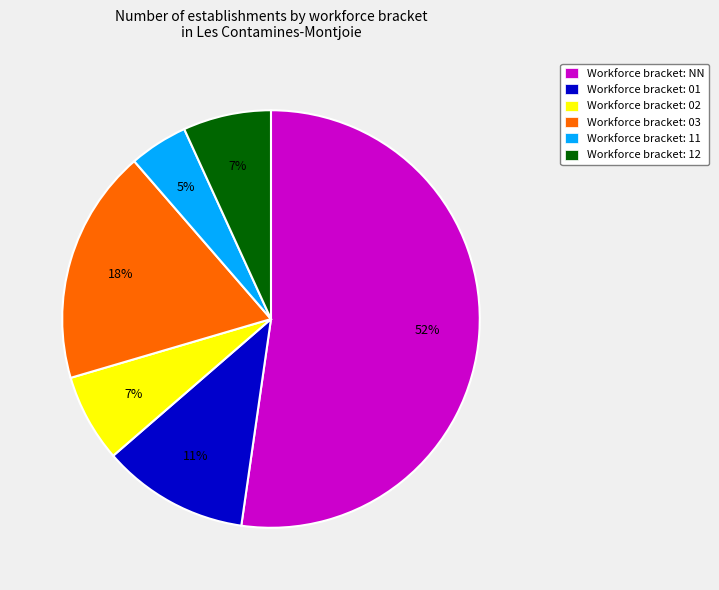

To the nearest percent, what is the average slice percentage?

17%